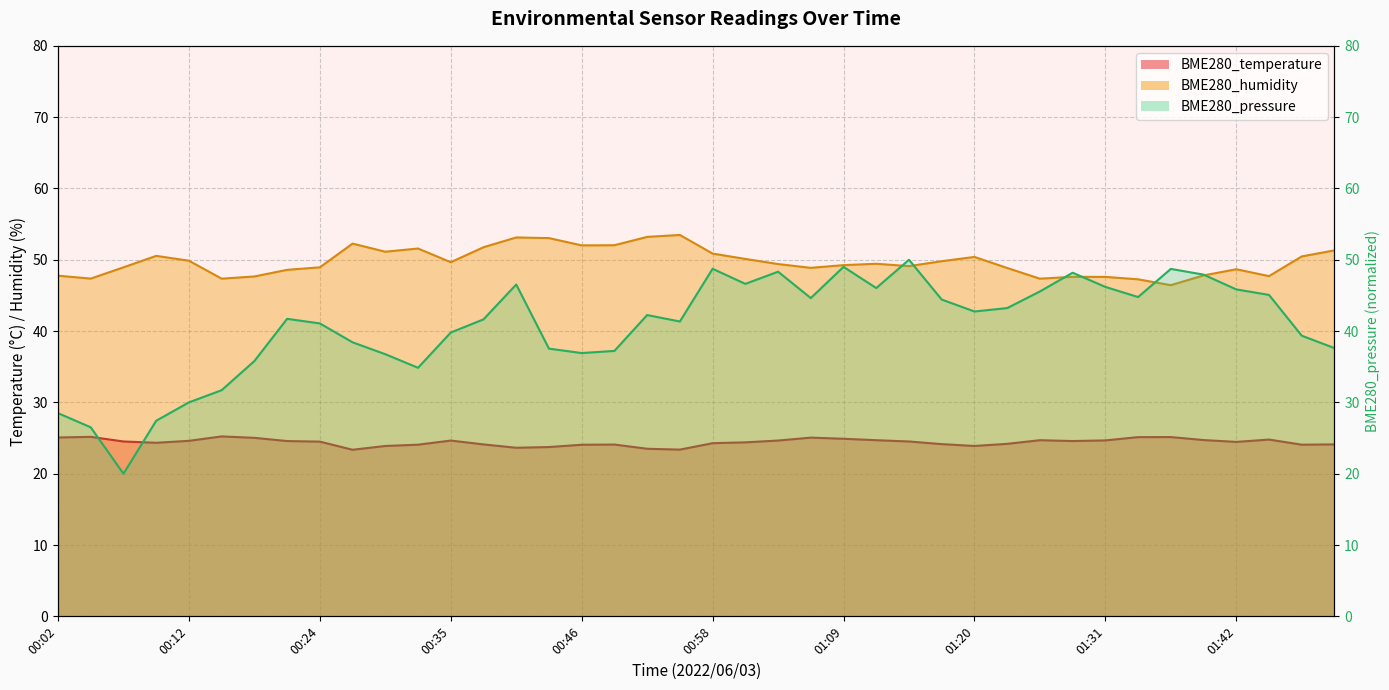

What is the average value of the BME280_humidity series?

49.7